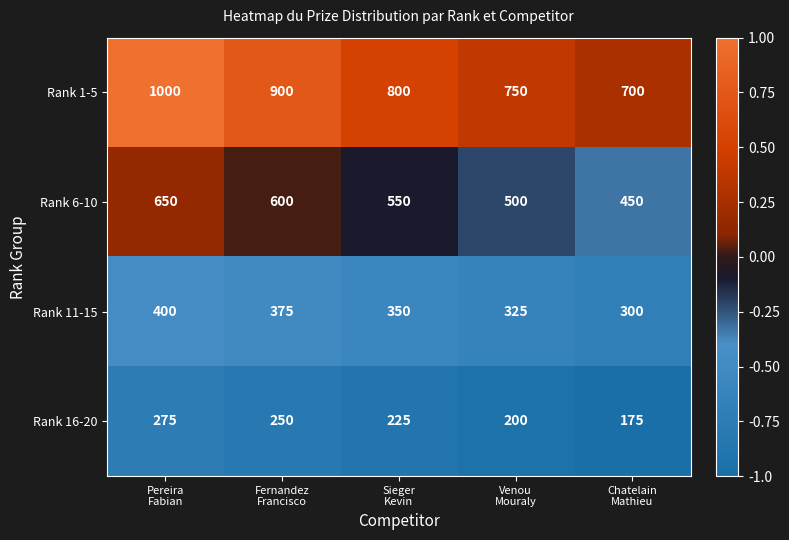

List the series in order of their peak value, lowest first.

Rank 16-20, Rank 11-15, Rank 6-10, Rank 1-5